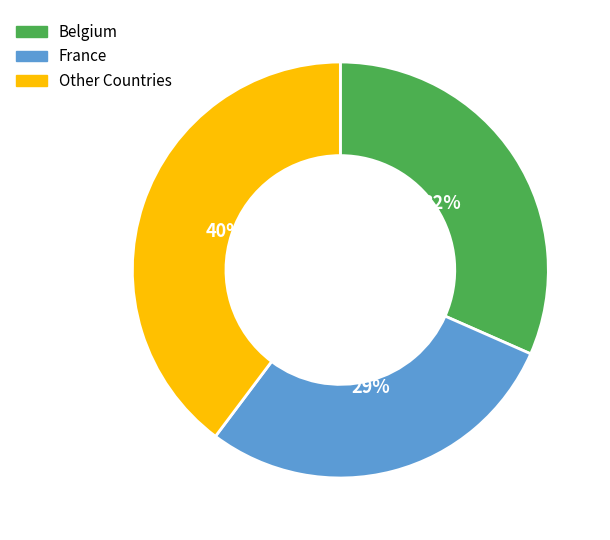

Which has a higher value, France or Other Countries?

Other Countries